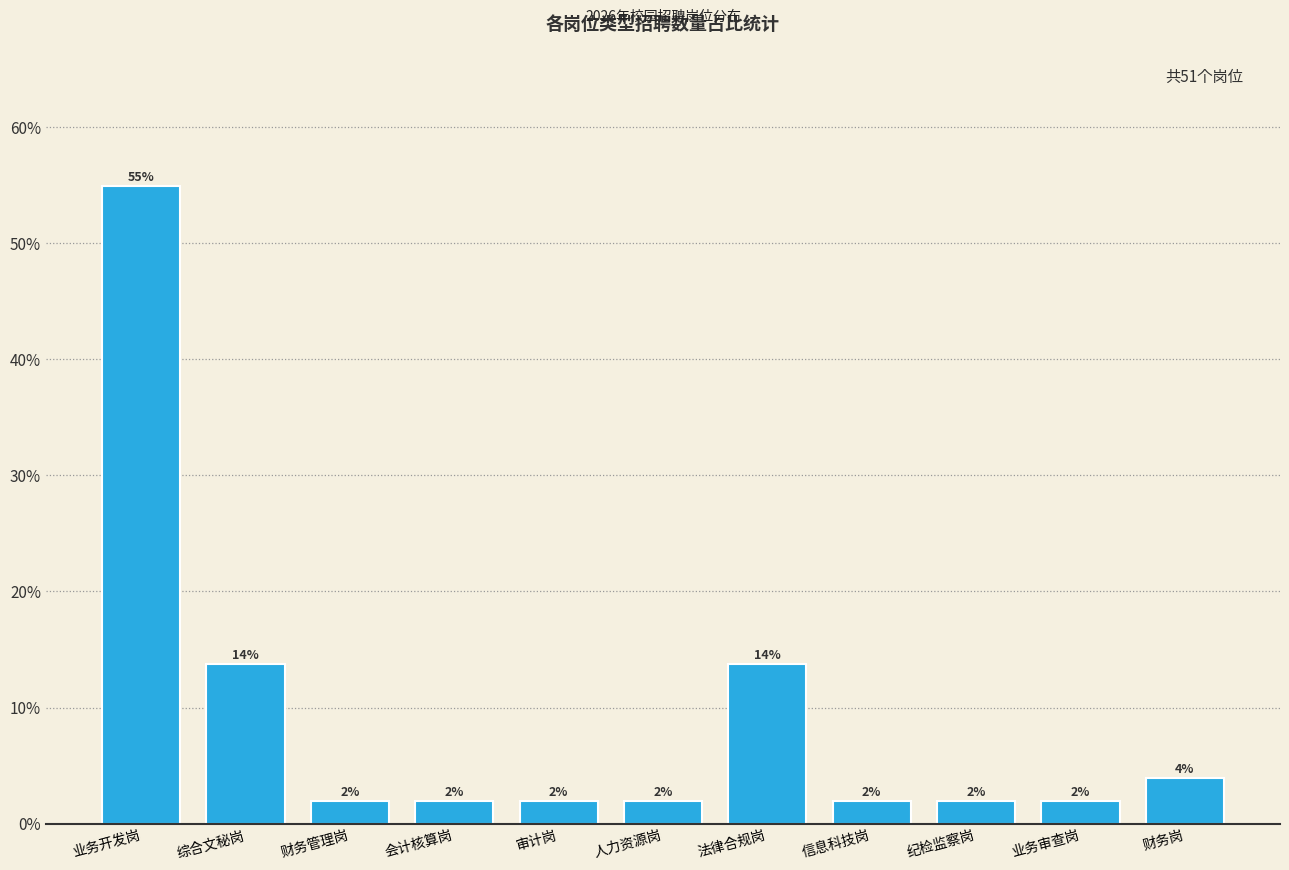

At which category does the chart reach its peak across all series?

业务开发岗